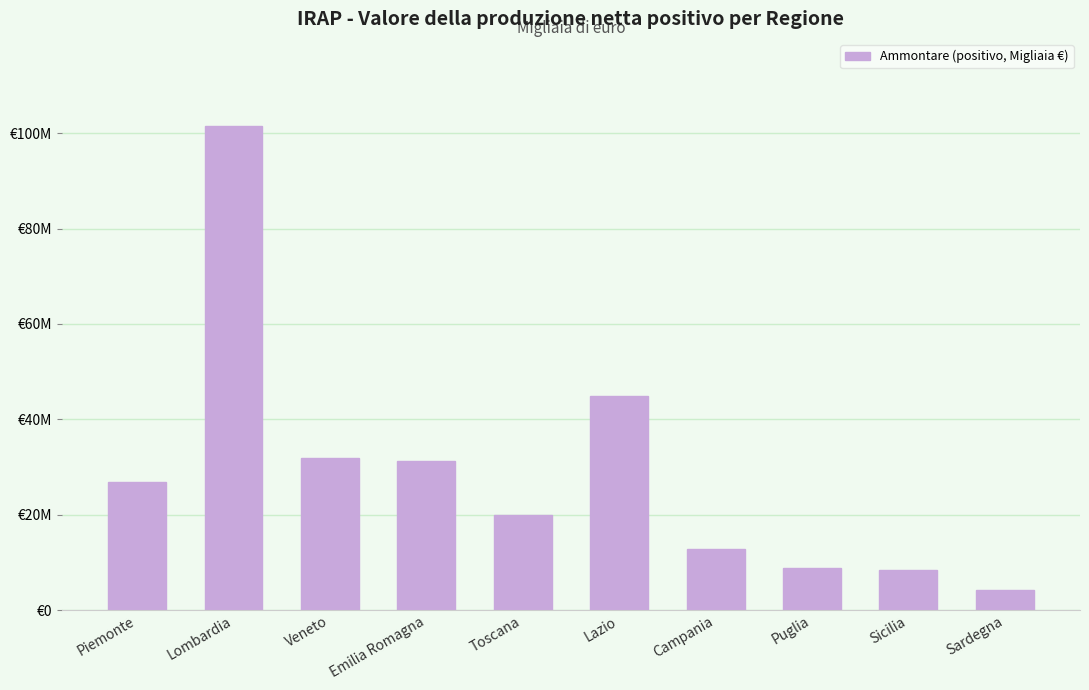

List the labels in order of value, largest first.

Lombardia, Lazio, Veneto, Emilia Romagna, Piemonte, Toscana, Campania, Puglia, Sicilia, Sardegna